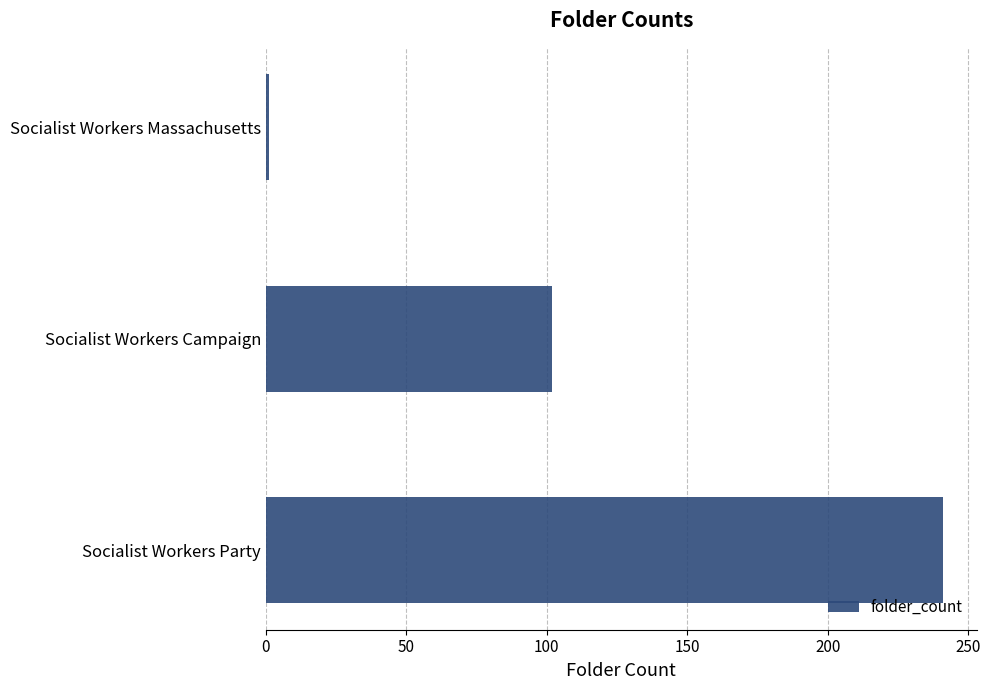

What is the greatest value displayed?

241